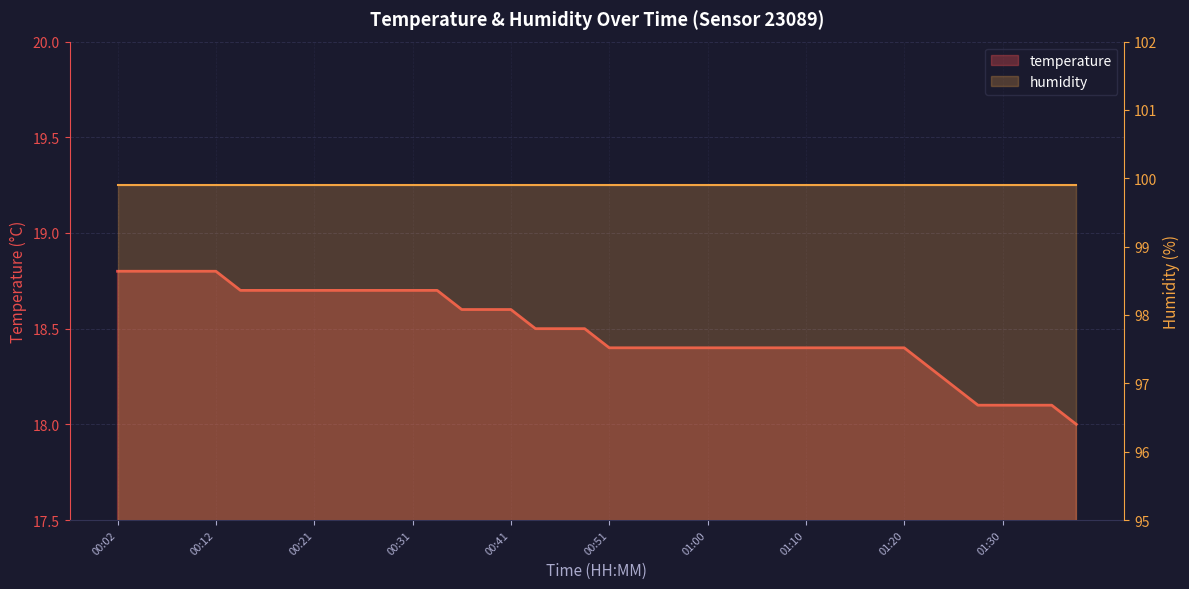

What is the smallest value displayed?

18.0